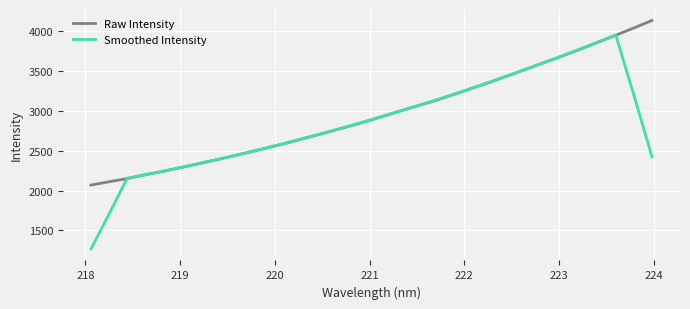

List the series in order of their peak value, lowest first.

Smoothed Intensity, Raw Intensity